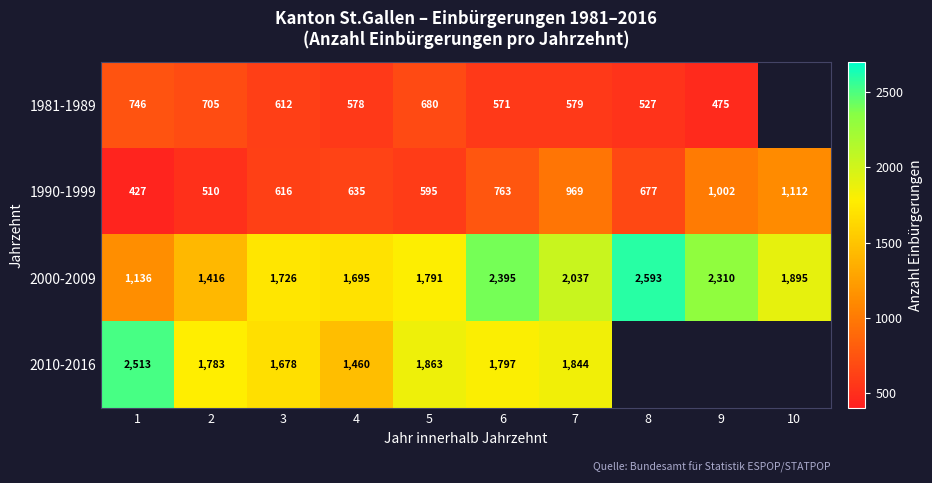

What is the total value across all series at 7?

5429